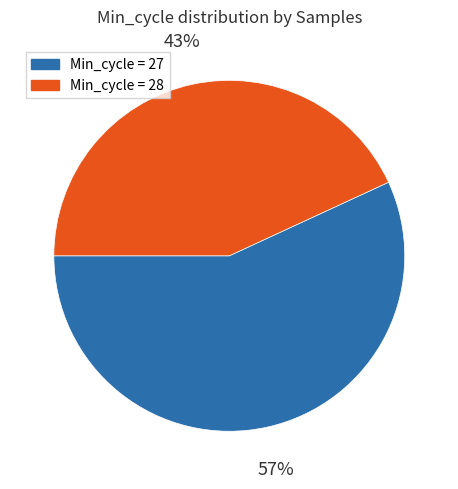

Combined, do Min_cycle = 27 and Min_cycle = 28 account for over 50%?

Yes